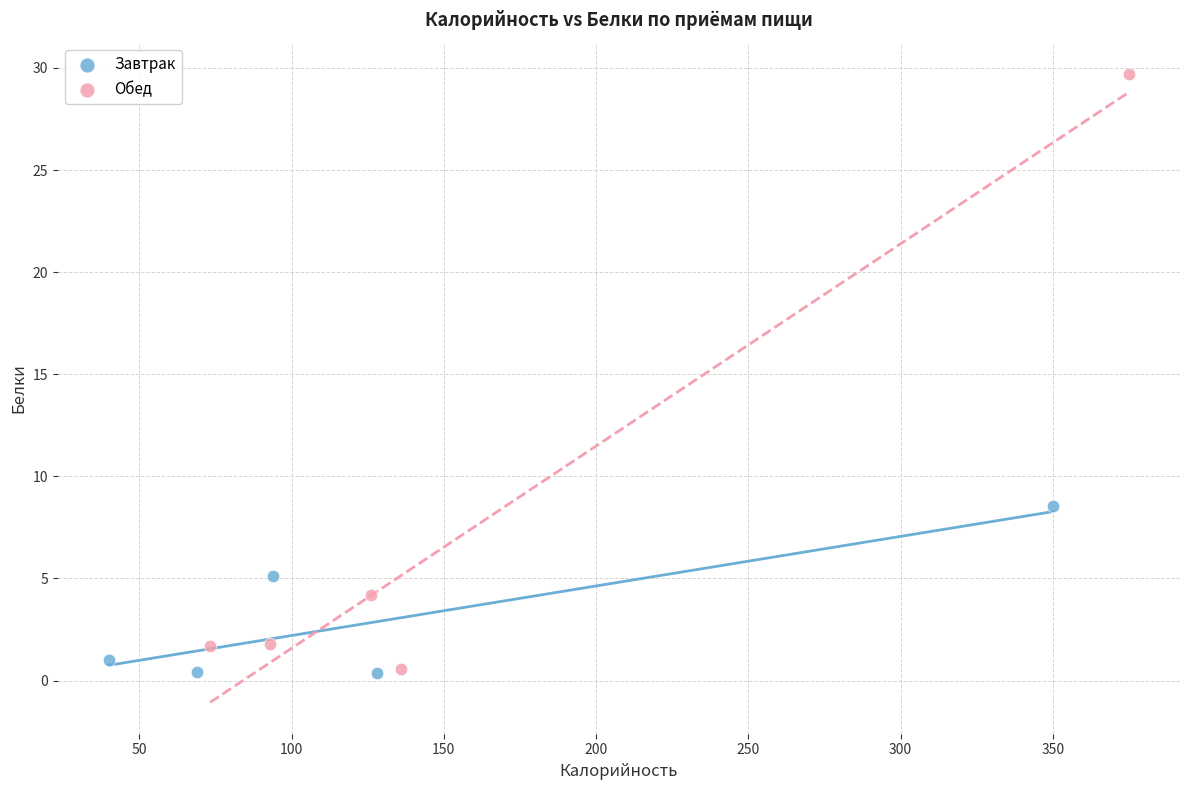

Which series has the largest Y range (max minus min)?

Обед